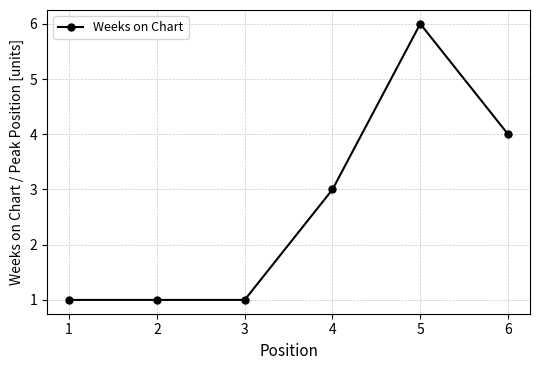

How many lines are shown in the chart?

1